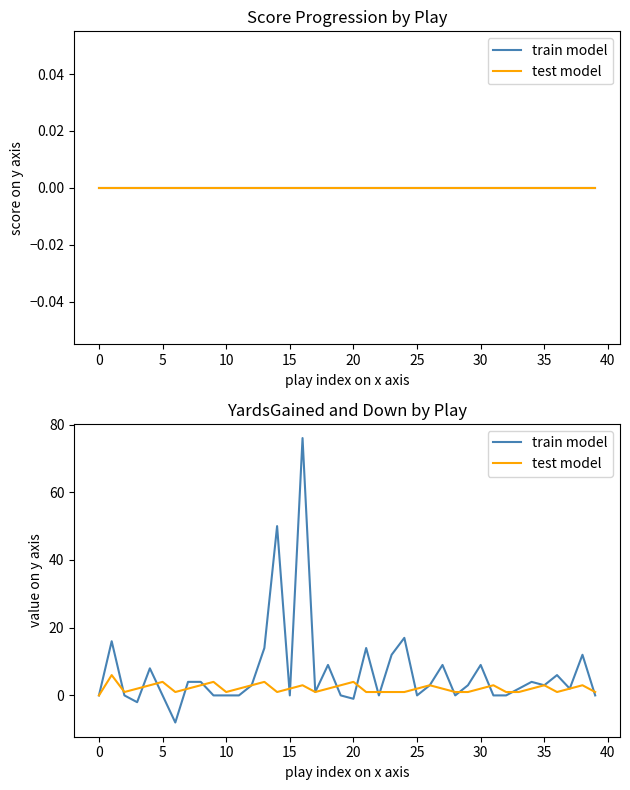

What is the difference between the maximum and second lowest values in the train model series?

78